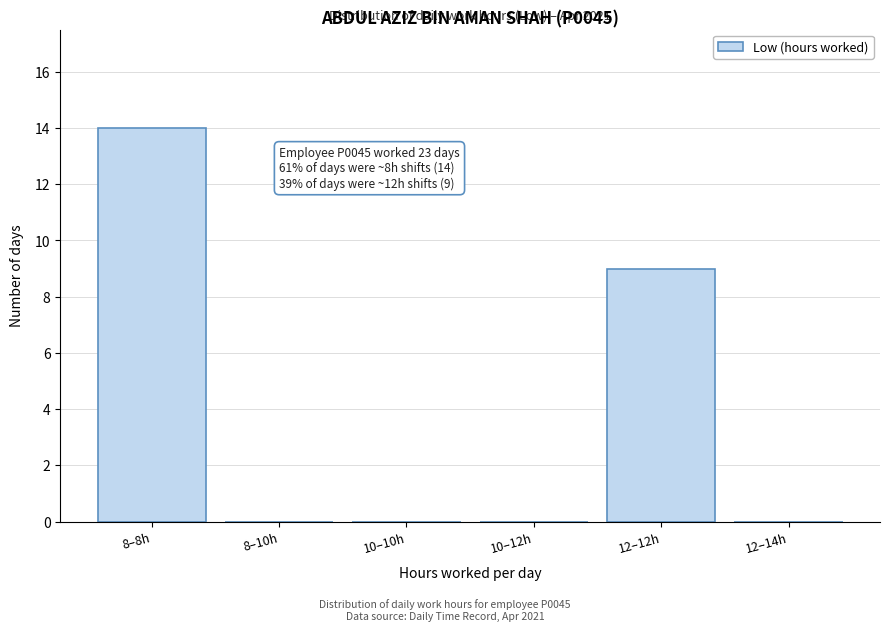

Reading left to right, what are all the values shown in this chart?

8–8h=14	8–10h=0	10–10h=0	10–12h=0	12–12h=9	12–14h=0